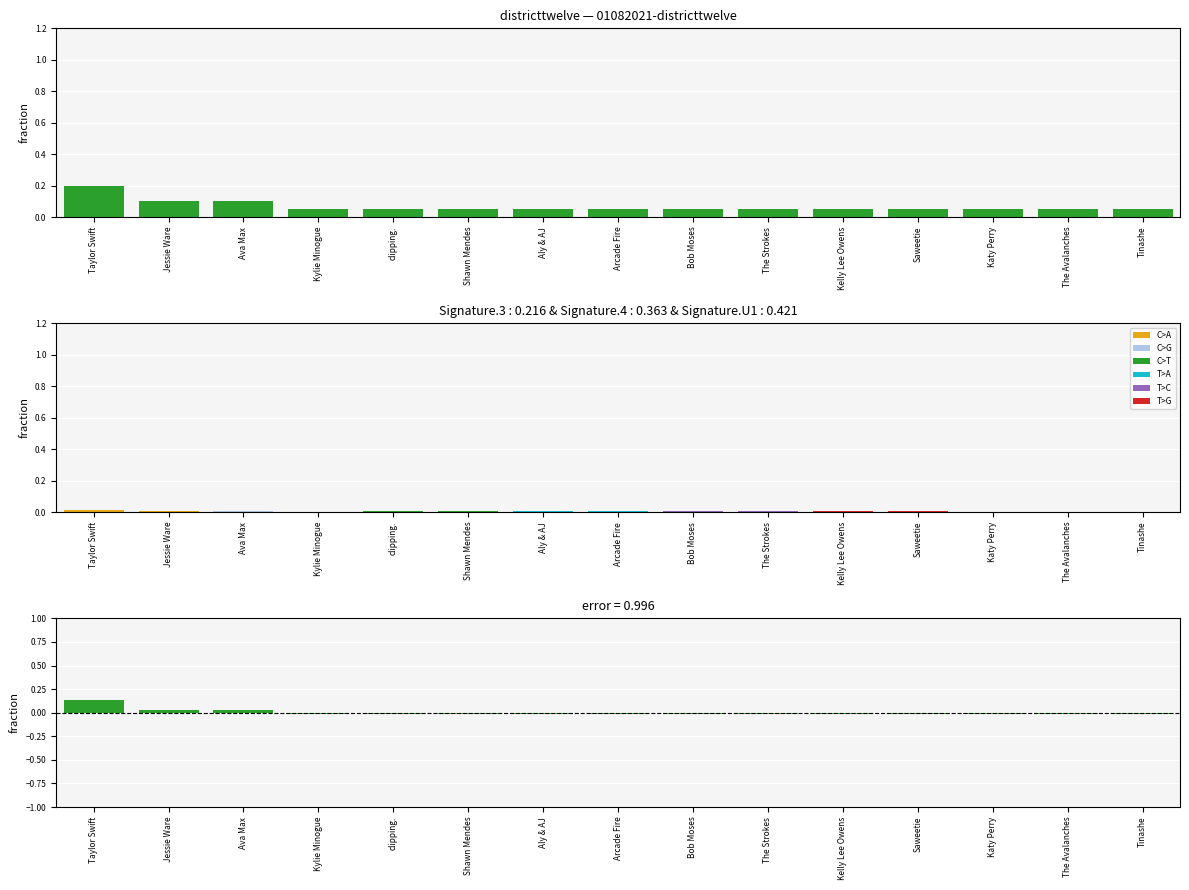

What is the label of the 7th bar from the right?

Bob Moses